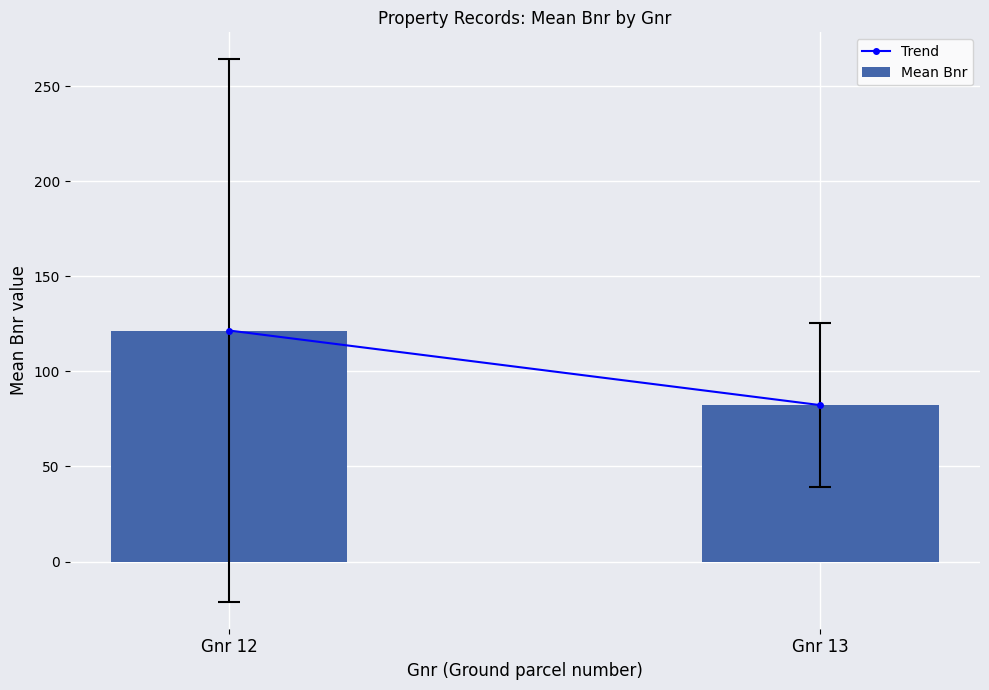

The chart shows a value of 202.4 at Gnr 12. True or false?

False